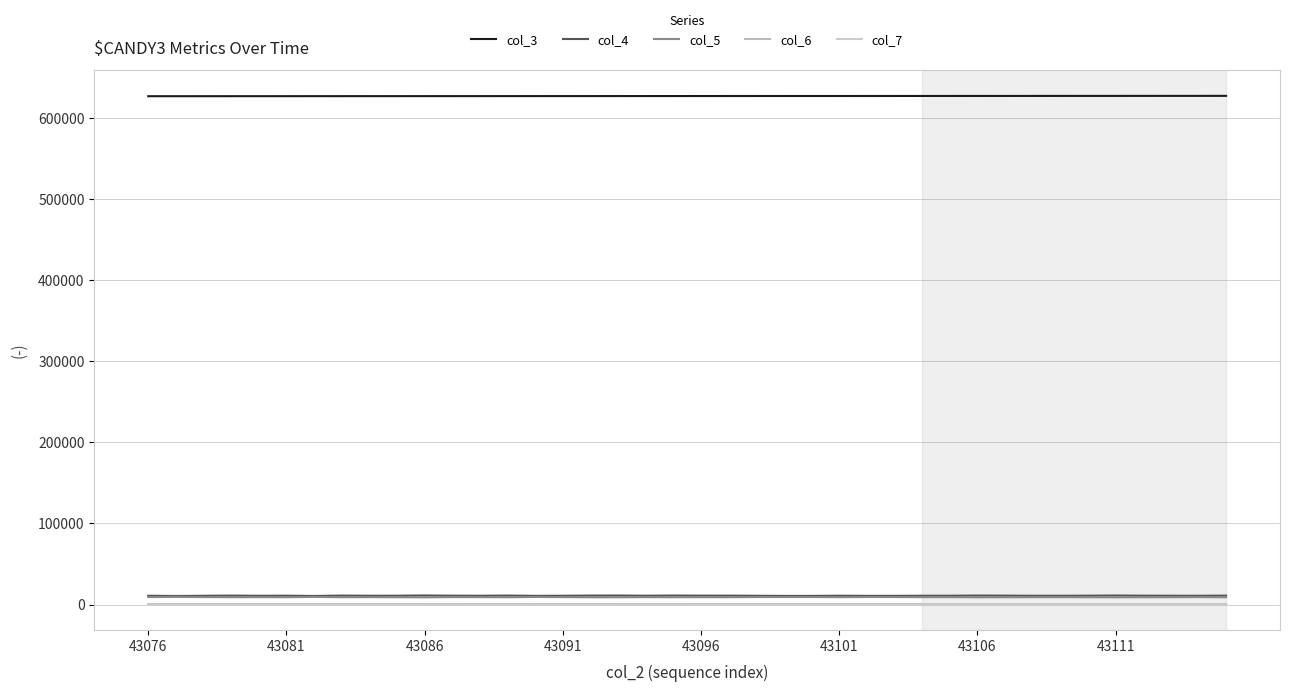

What is the average value of the col_7 series?

12